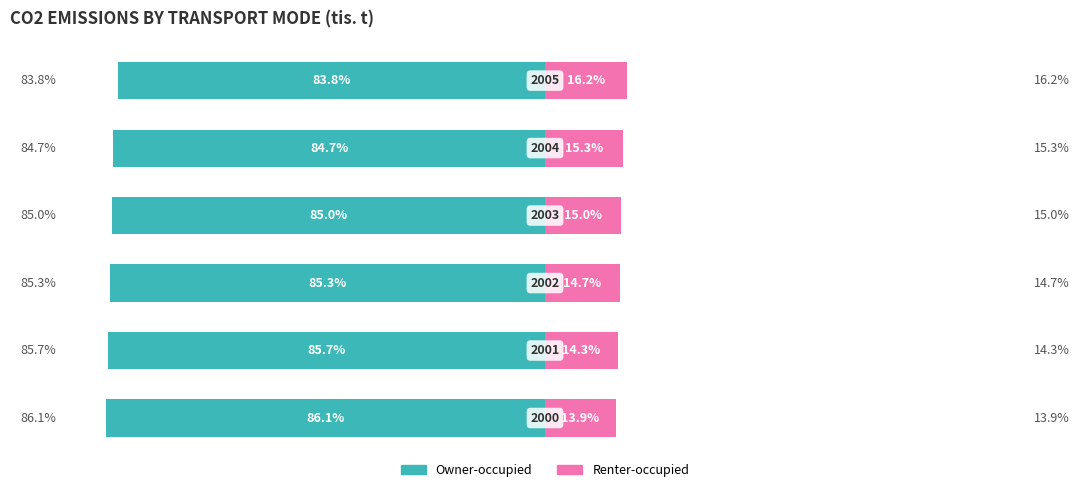

Reading left to right, list all the values displayed in this chart.

Owner-occupied: 0=-86.1	1=-85.7	2=-85.3	3=-85.0	4=-84.7	5=-83.8
Renter-occupied: 0=13.9	1=14.3	2=14.7	3=15.0	4=15.3	5=16.2